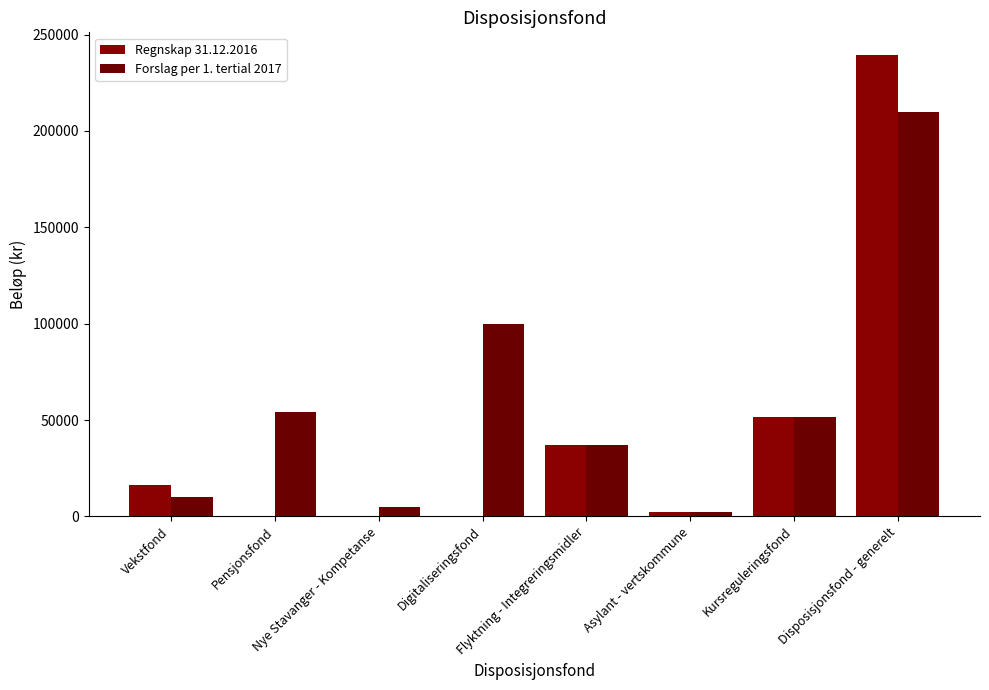

The value of Regnskap 31.12.2016 at Nye Stavanger - Kompetanse is 0. True or false?

True